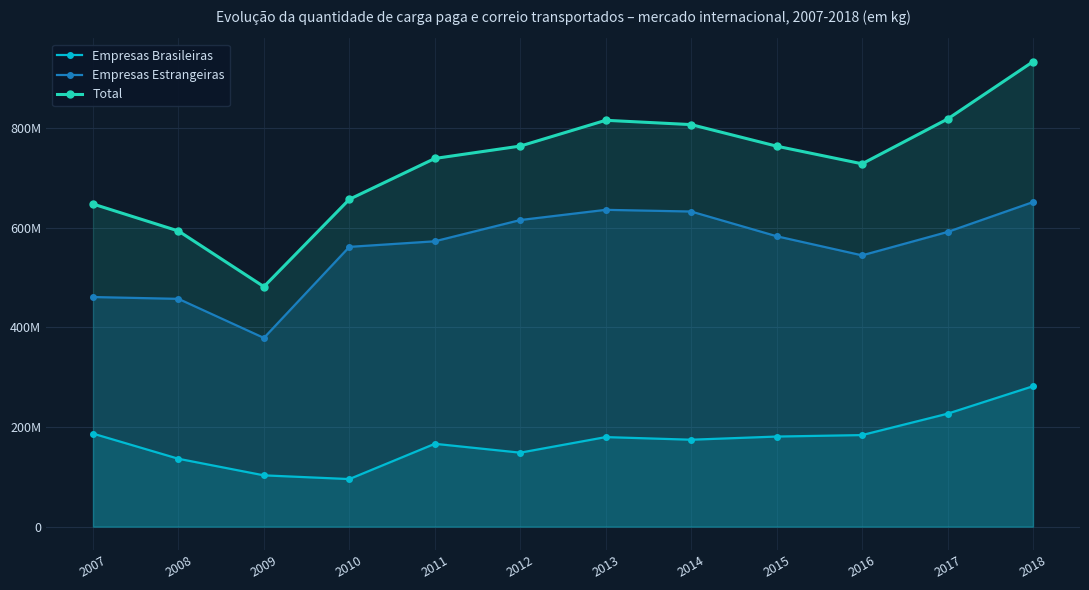

At which category is the sum across all series the highest?

2018